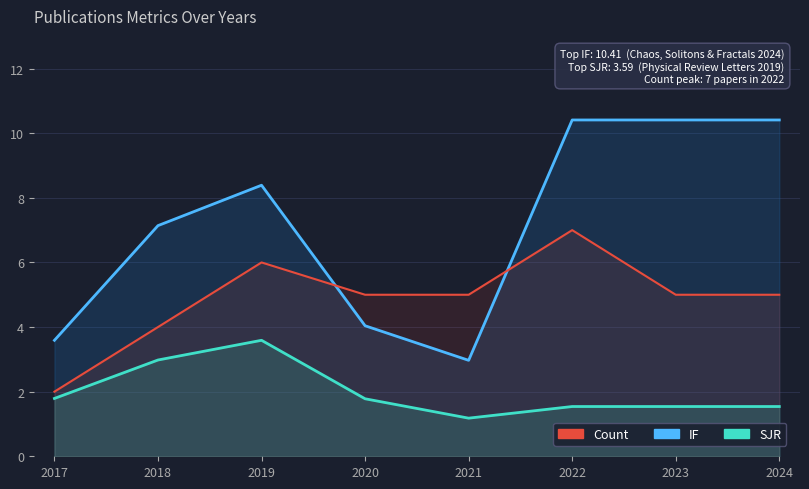

Between 2020 and 2022, which series saw the biggest shift?

IF